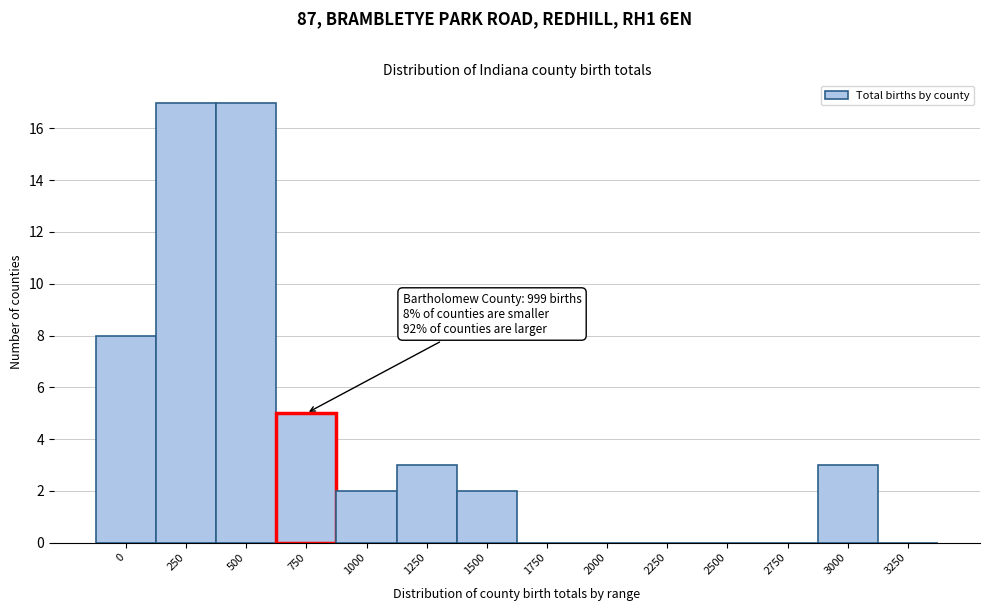

Reading right to left, extract all data points from this chart.

3250=0	3000=3	2750=0	2500=0	2250=0	2000=0	1750=0	1500=2	1250=3	1000=2	750=5	500=17	250=17	0=8